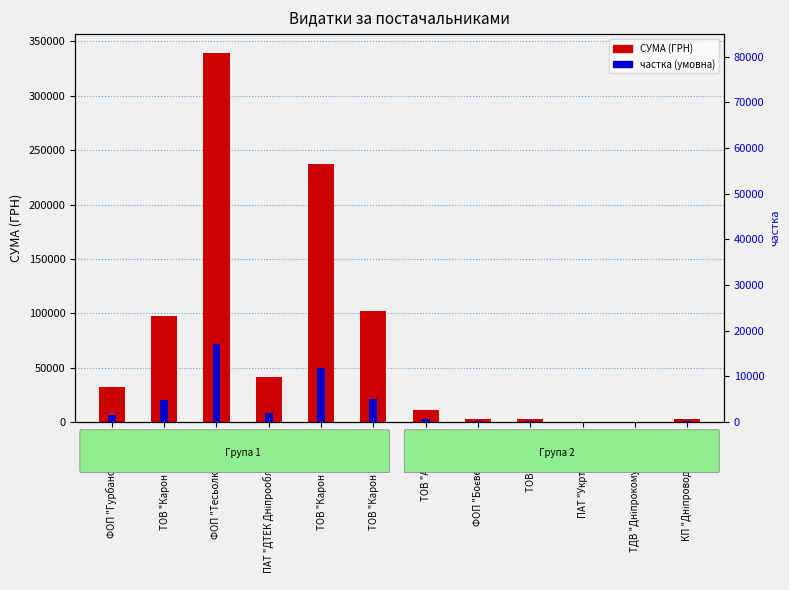

Is it true that частка (умовна) equals 149.9 at КП "Дніпроводоканал"?

True